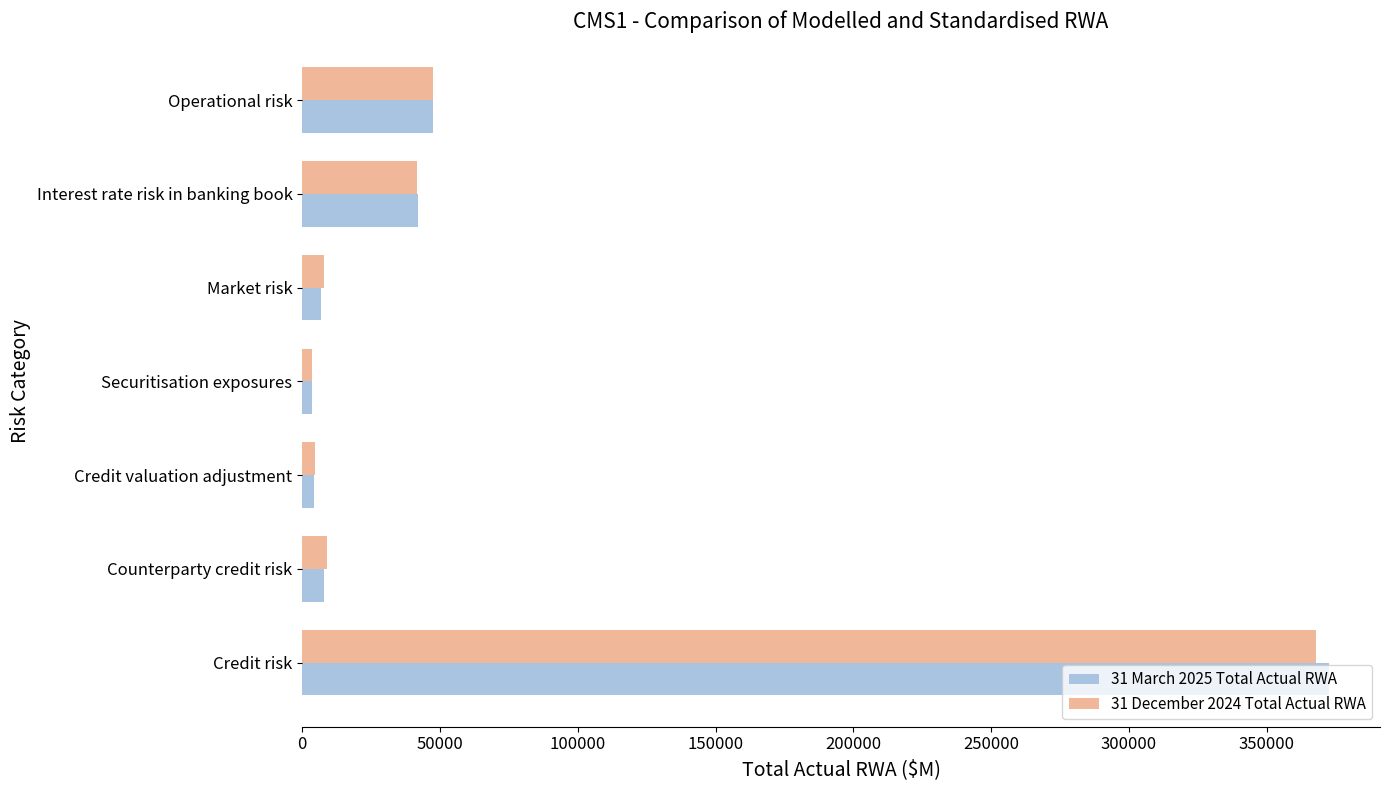

True or false: 31 December 2024 Total Actual RWA has a value of 367994 at Credit risk.

True